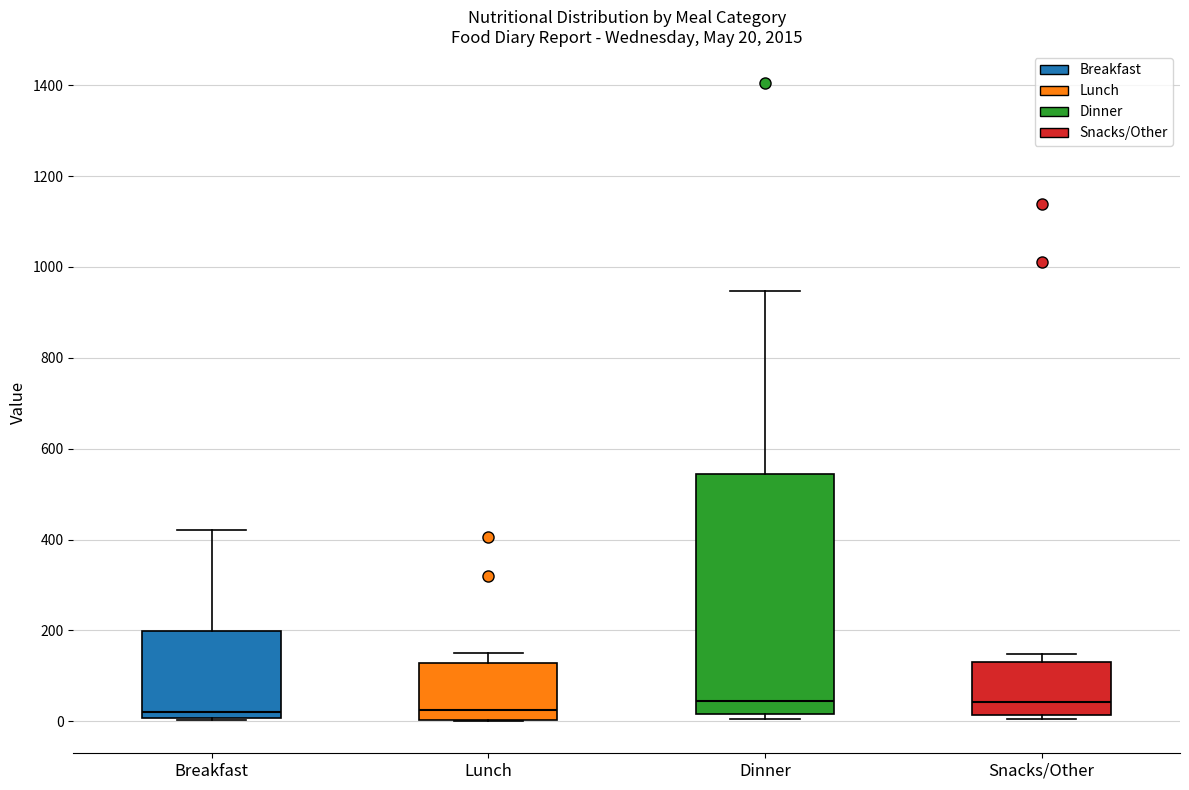

Comparing the boxes themselves (not the whiskers), which one is the tallest?

Dinner